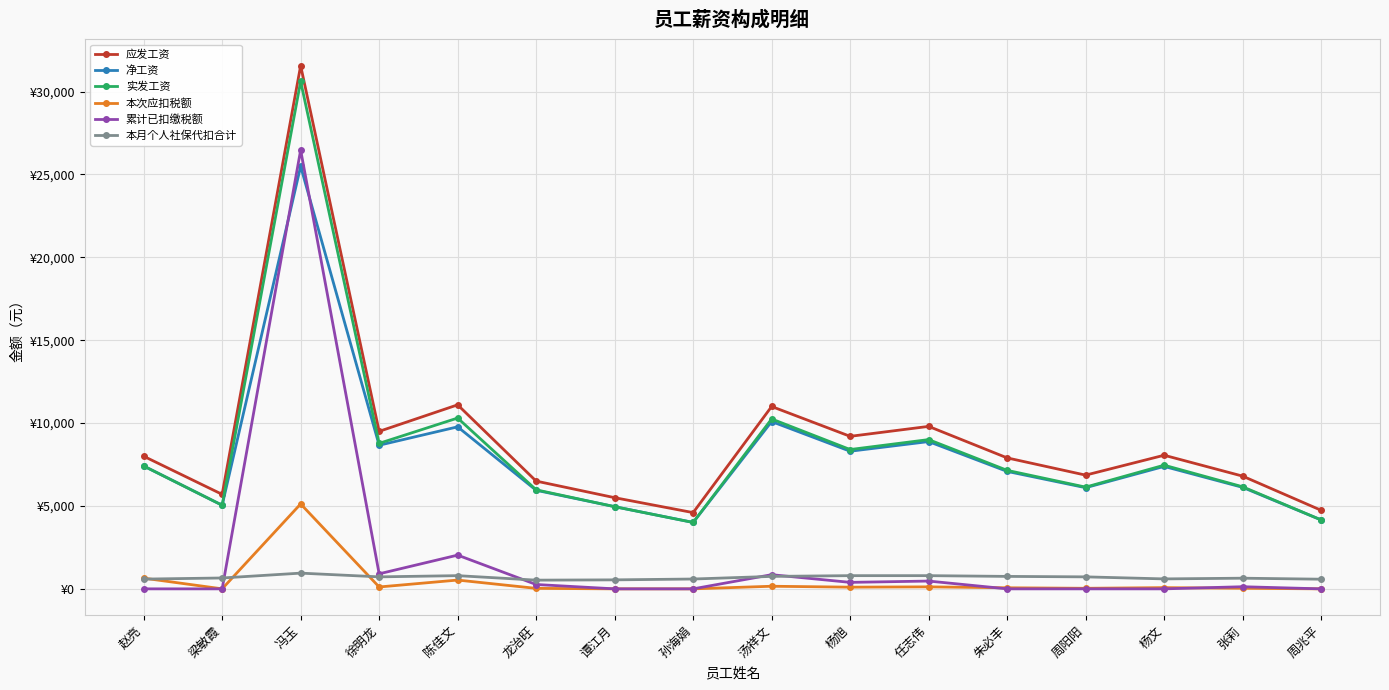

What is the greatest value displayed?

31560.0